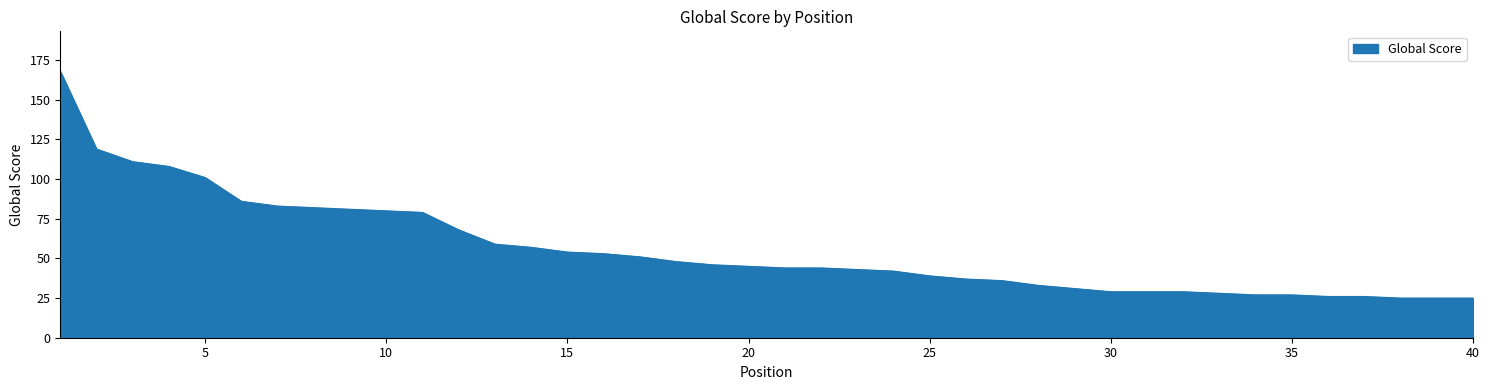

Does the chart display data point markers on the line(s)?

No